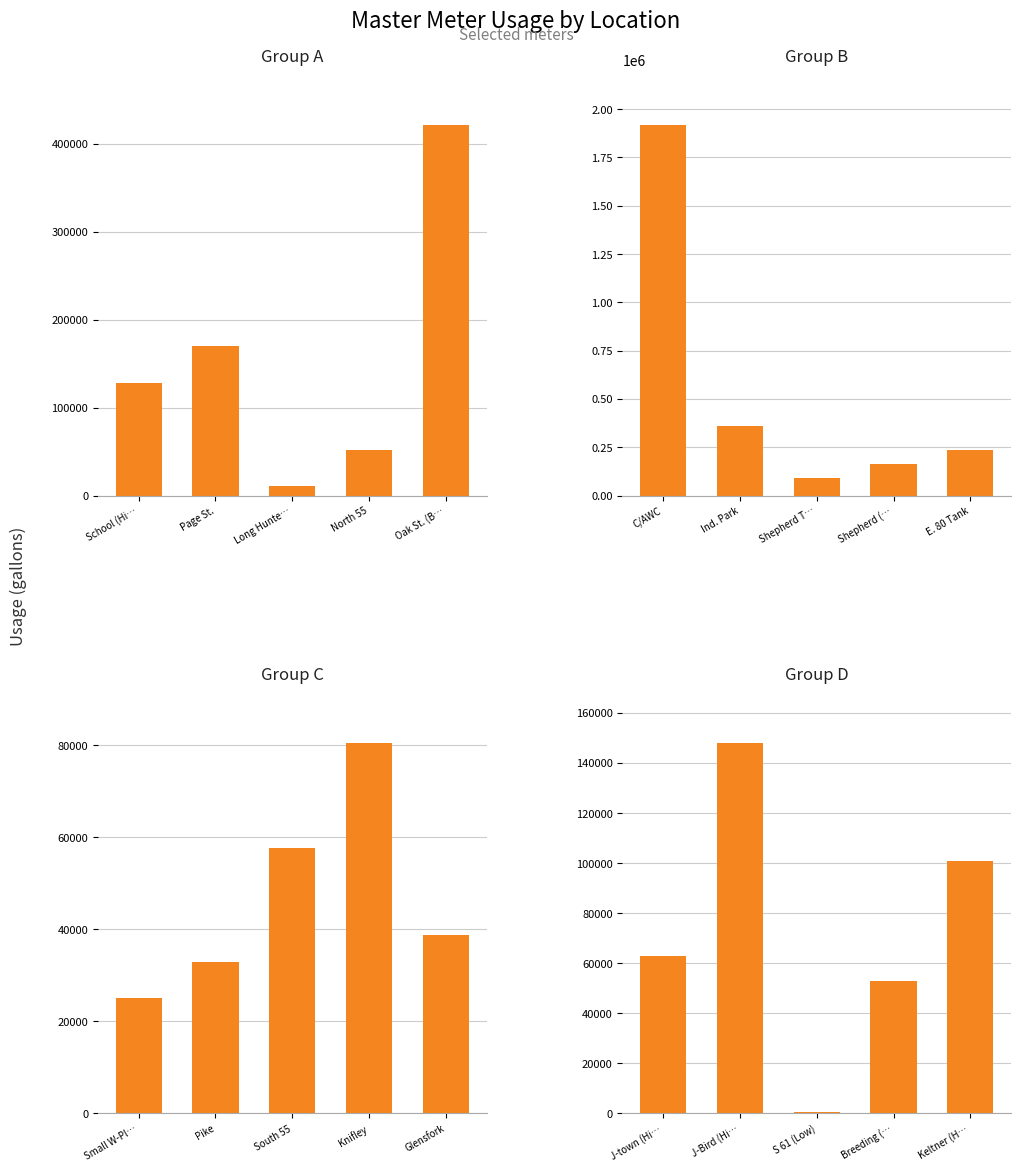

At how many categories does at least one series exceed 1747573?

1